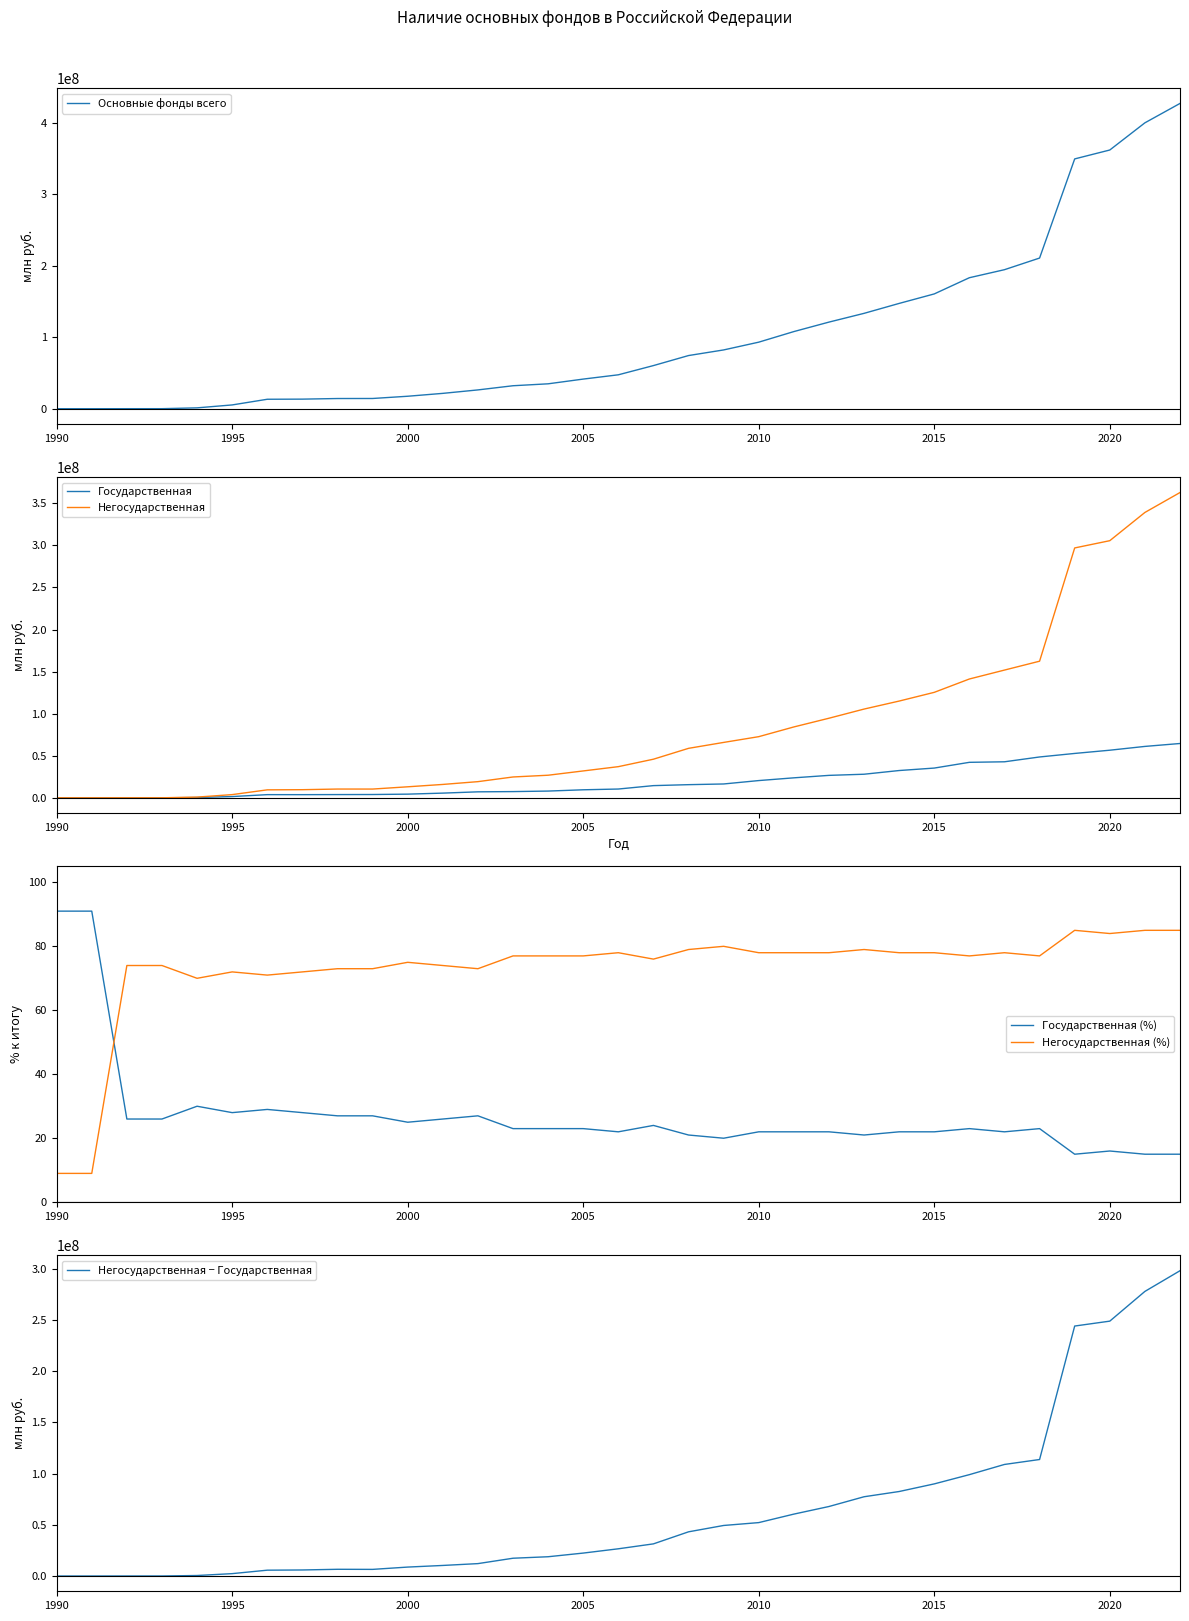

What is the maximum value for Государственная (%)?

91